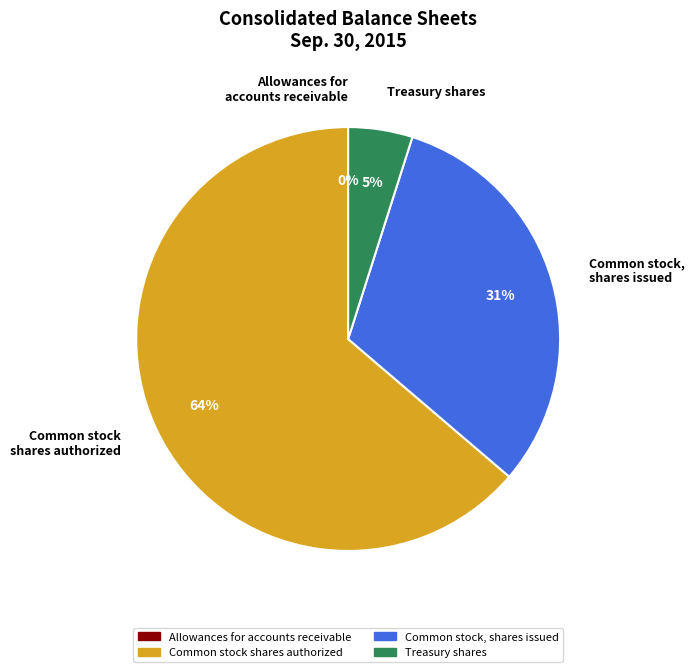

The Common stock, shares issued slice represents 43% of the pie. True or false?

False